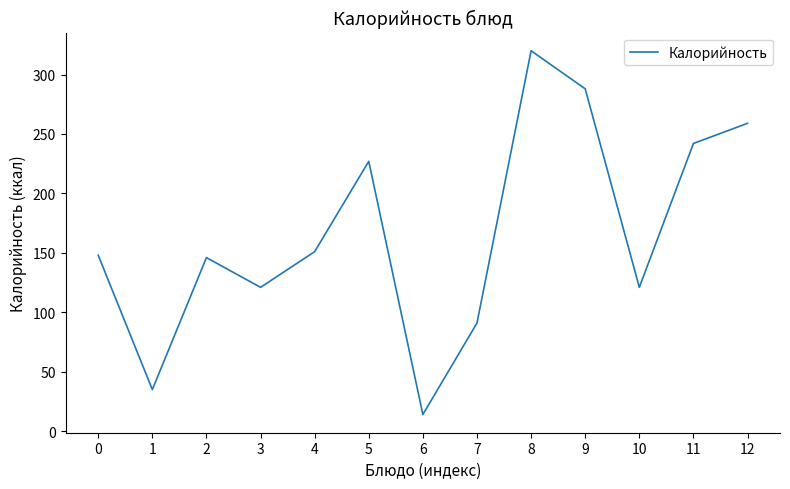

True or false: the data shows 549 at 8.

False